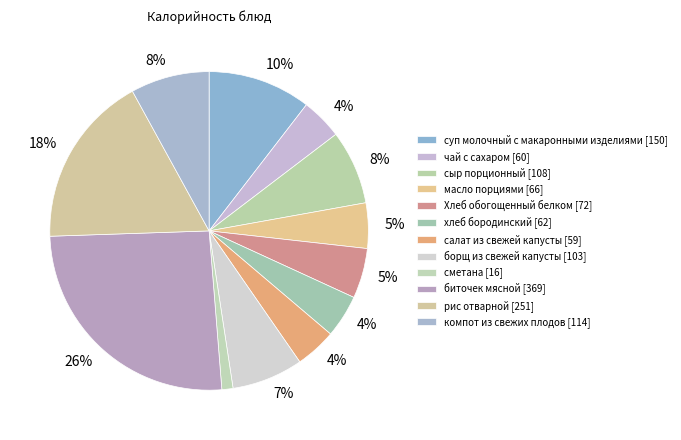

To the nearest percent, what is the difference between the largest and smallest slice percentages?

25%